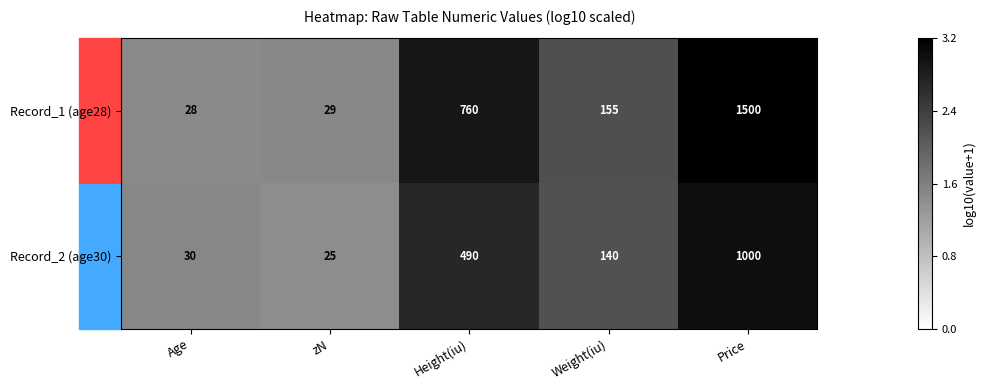

What is the sum of all Record_2 (age30) values?

1685